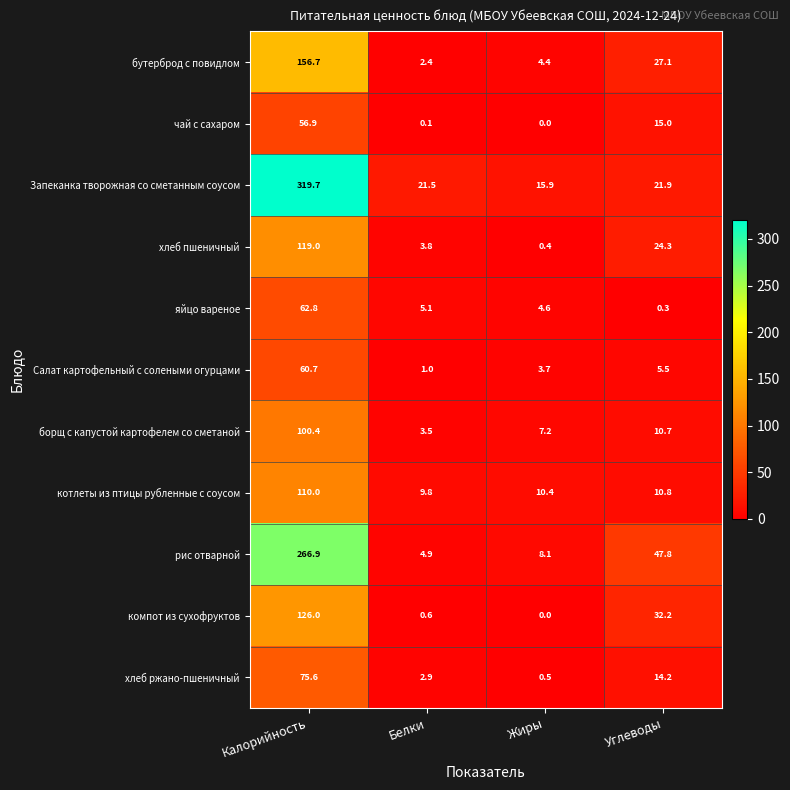

What is the difference between the highest and lowest values at Белки?

21.4